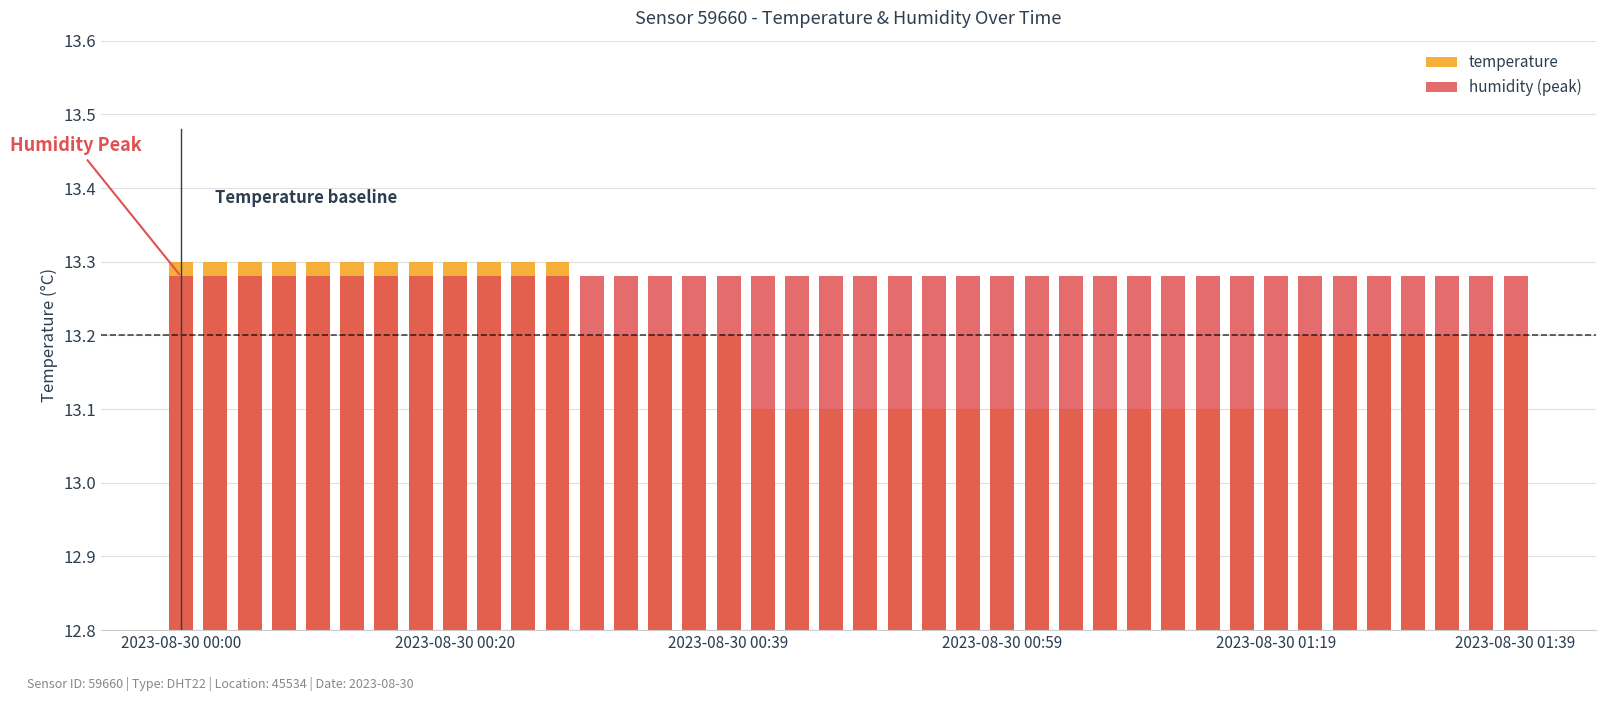

Is it true that temperature equals 9.0 at 33?

False